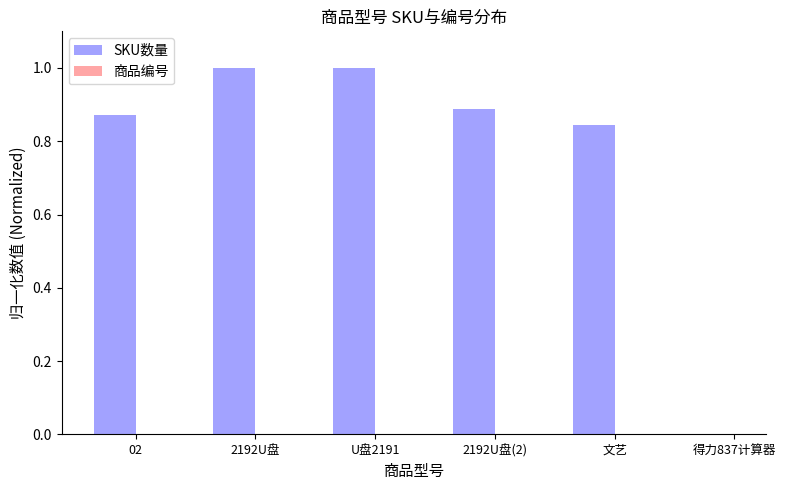

The value at 得力837计算器 is 0.0. True or false?

True